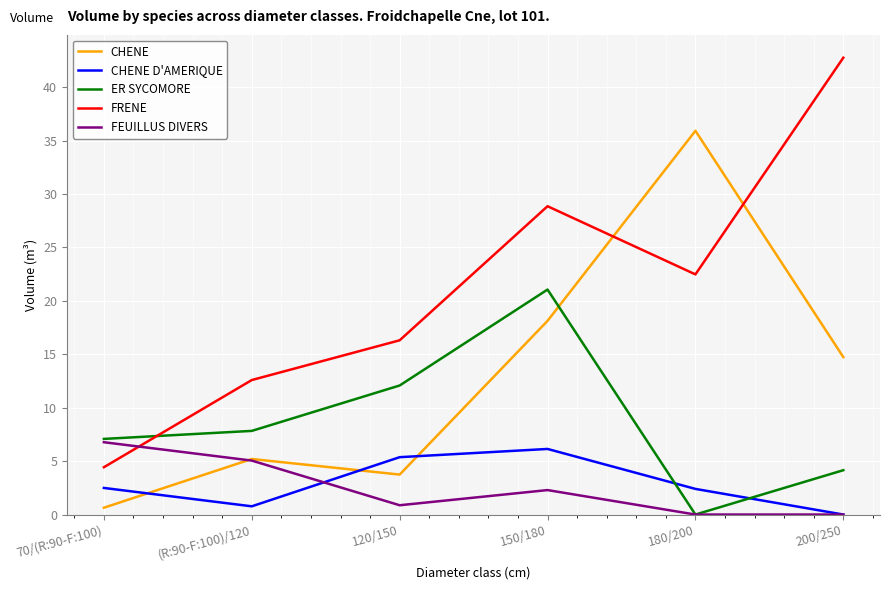

Where do ER SYCOMORE and CHENE first cross each other?

150/180 and 180/200